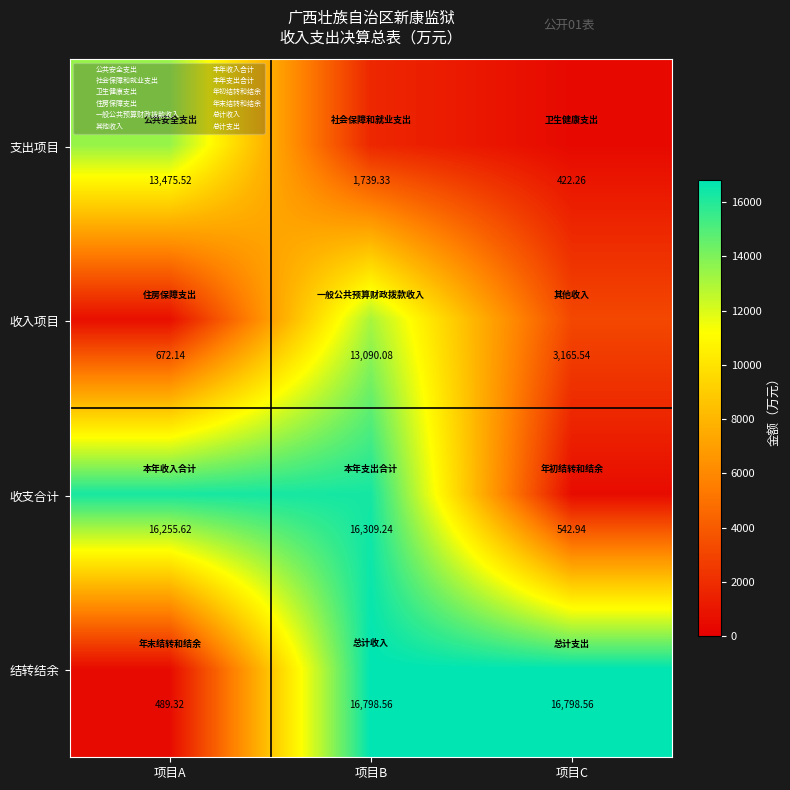

At which label is 支出项目 closest to 6948?

项目B